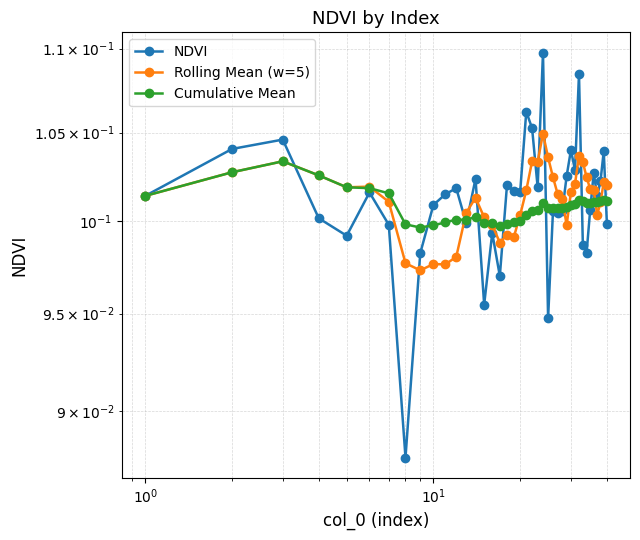

Which series has the largest range (max minus min)?

NDVI